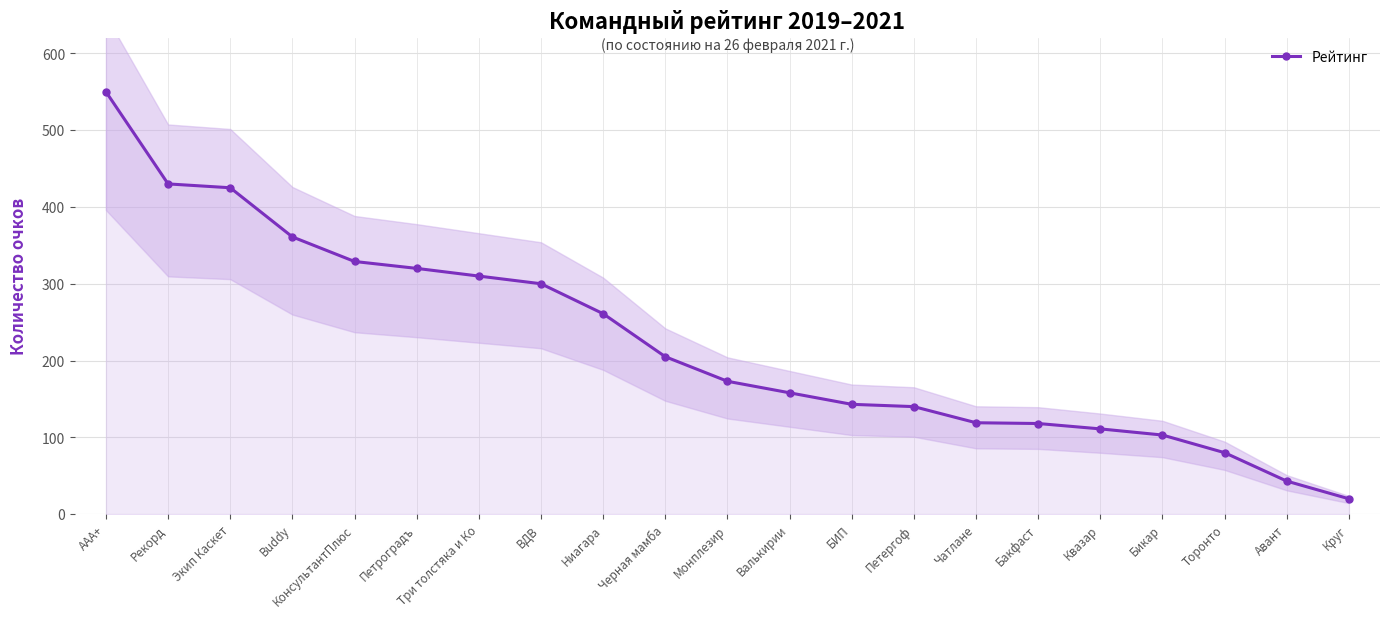

What is the greatest value displayed?

550